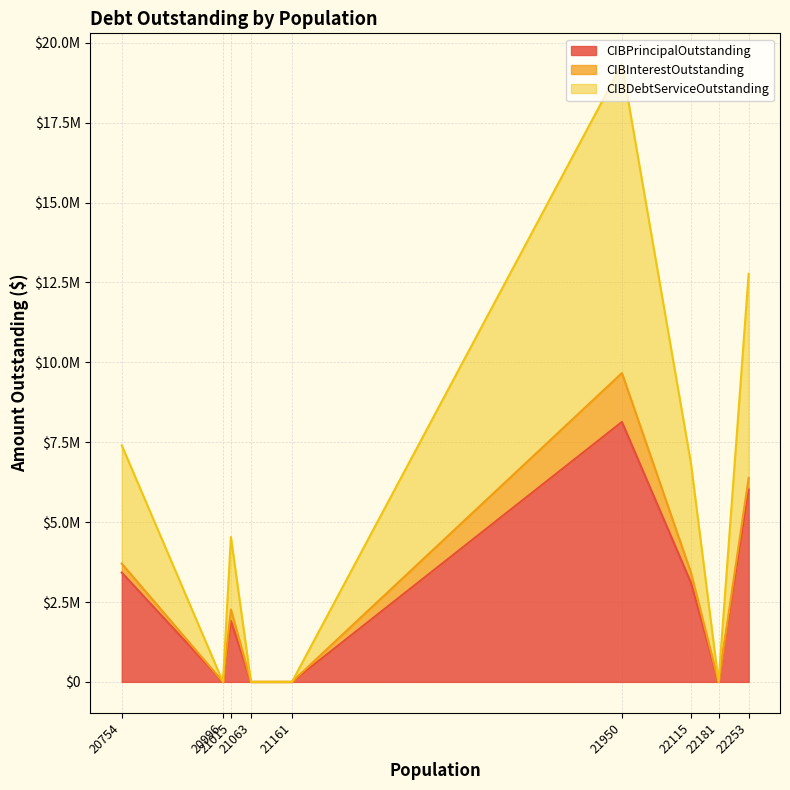

Does the chart have visible grid lines?

Yes